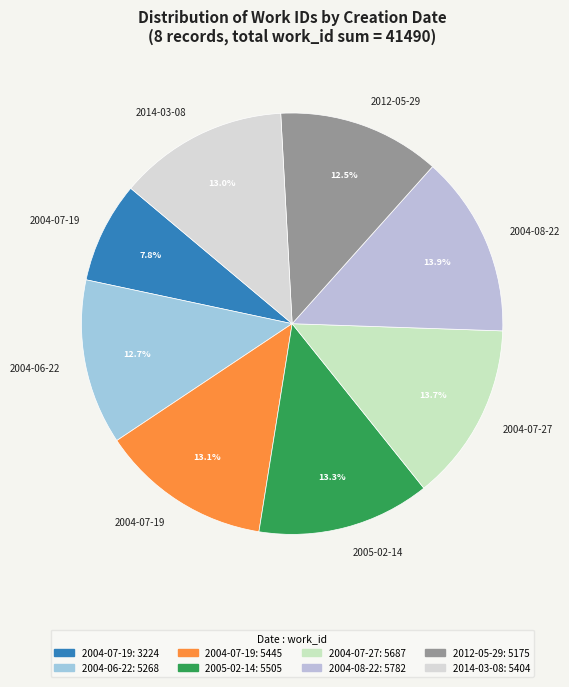

Count the number of slices in the pie.

8